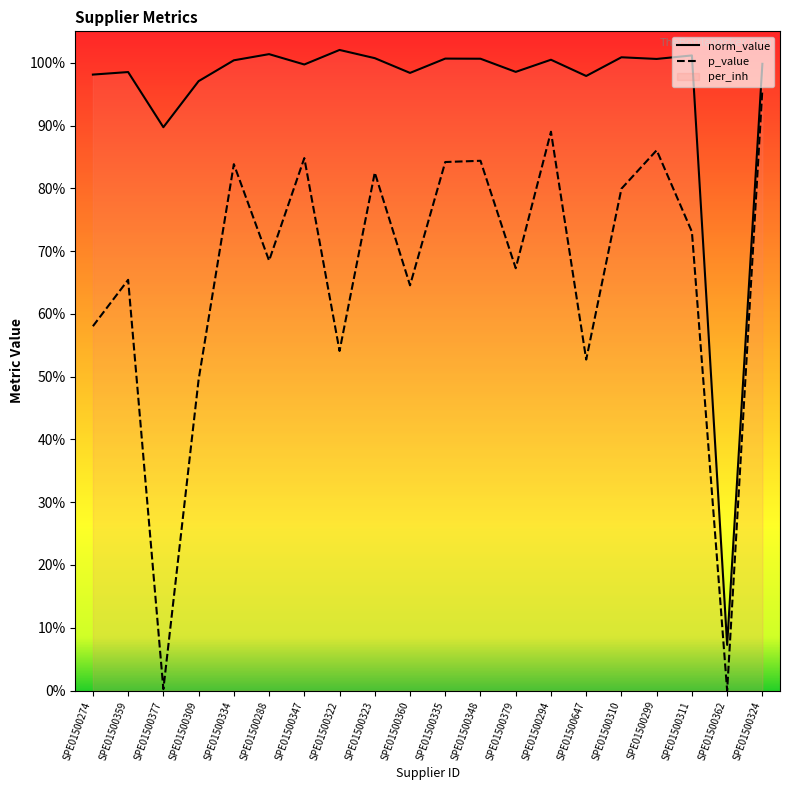

Is this an area chart (filled region under the line)?

No